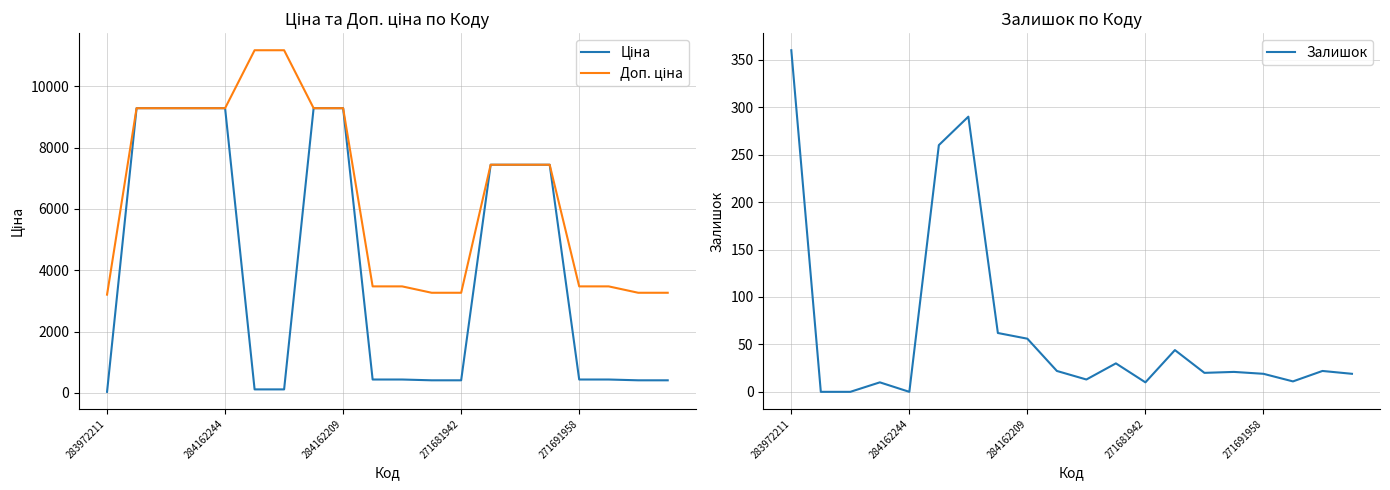

What are all the series names shown in the legend?

Ціна, Доп. ціна, Залишок